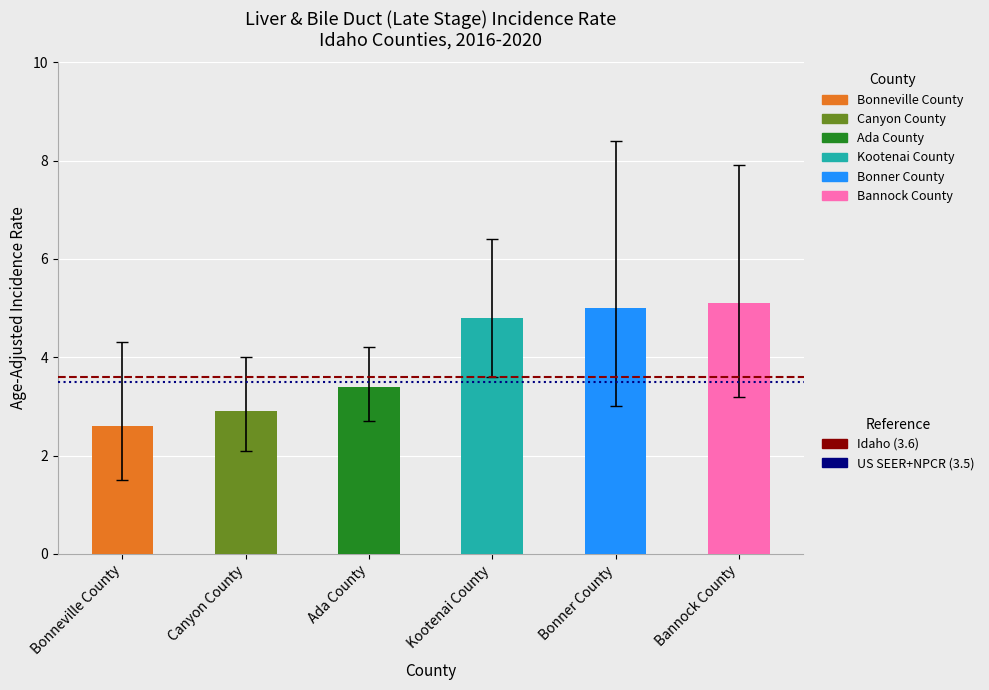

What is the value of the 2nd bar from the left?

2.9